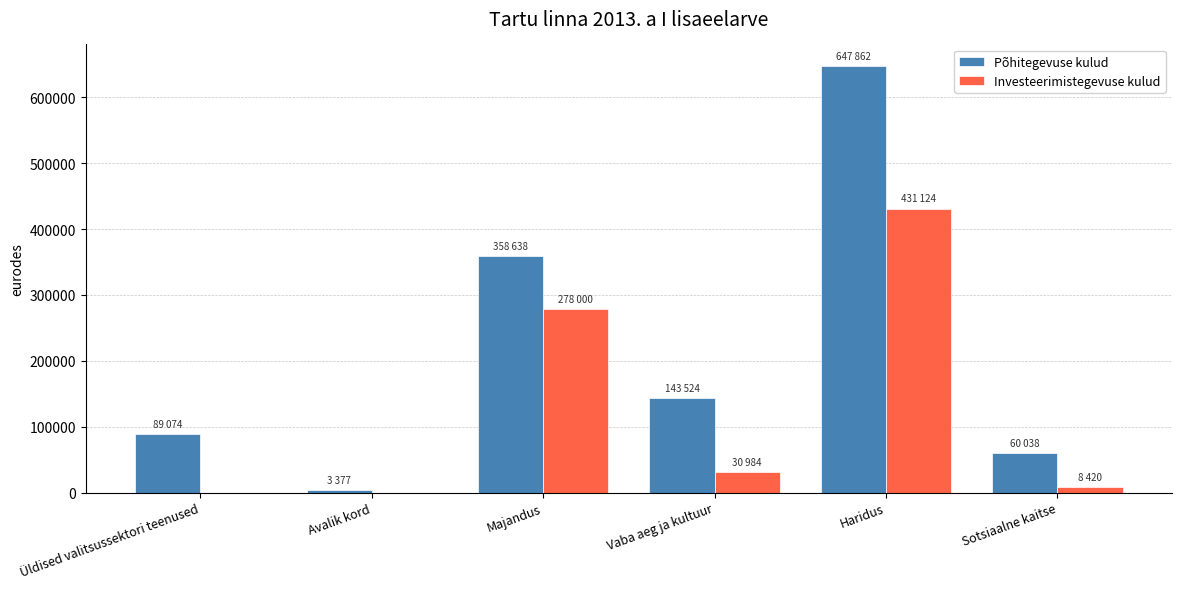

Between Üldised valitsussektori teenused and Avalik kord, which series saw the biggest shift?

Põhitegevuse kulud